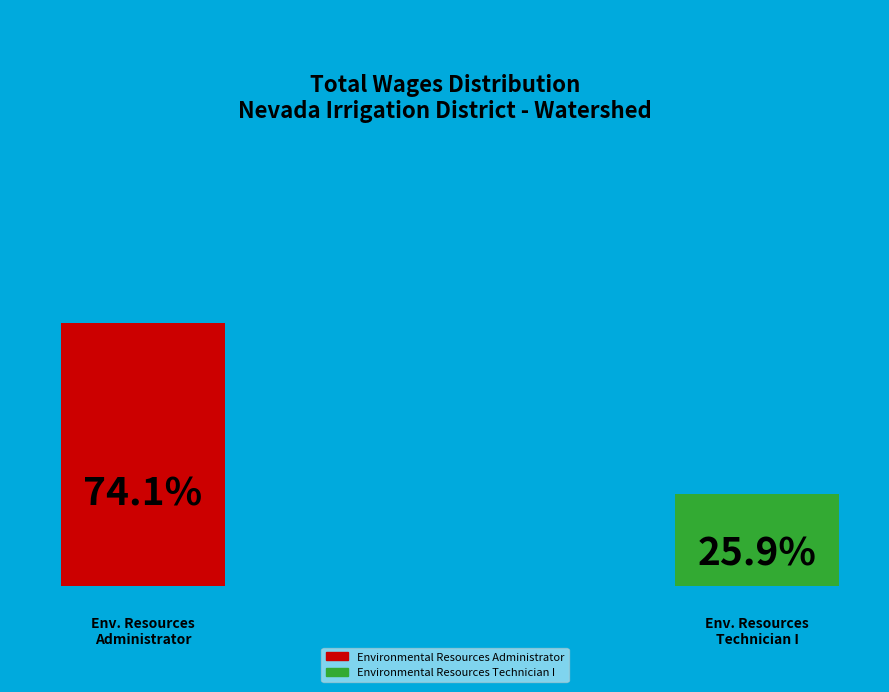

Combined, do Environmental Resources Technician I and Environmental Resources Administrator account for over 50%?

Yes